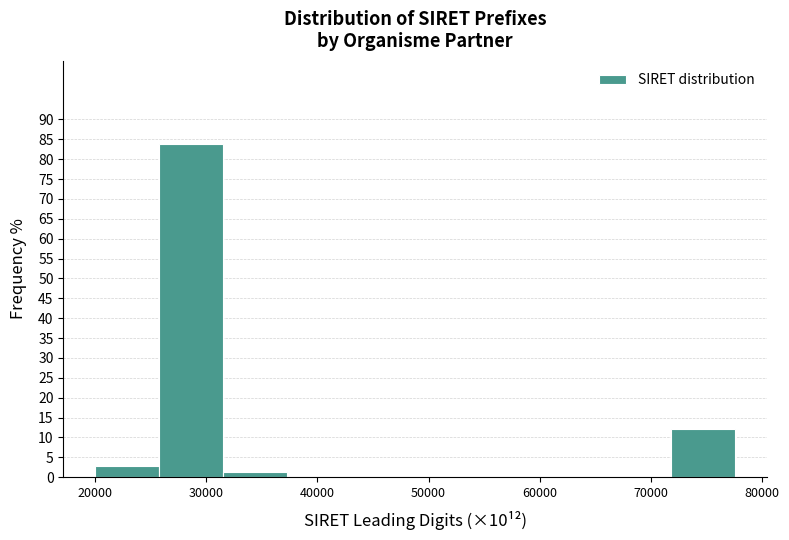

Over which range of the x-axis is the bar tallest?

26000 to 32000